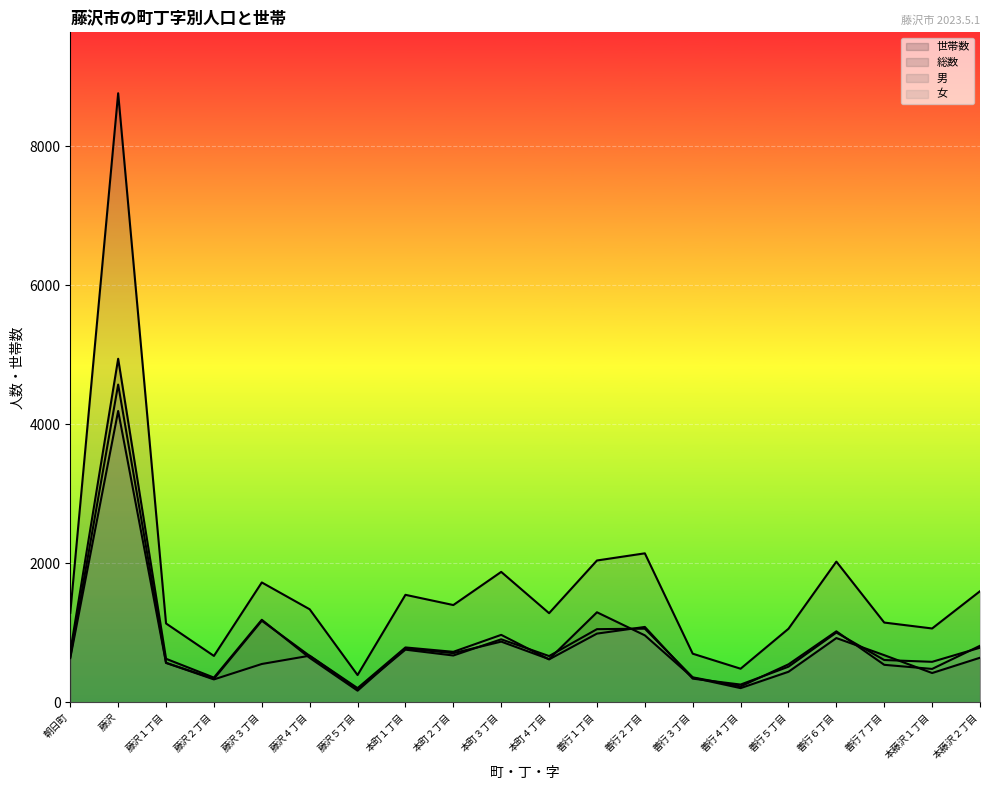

Which series has the largest total across all categories?

総数